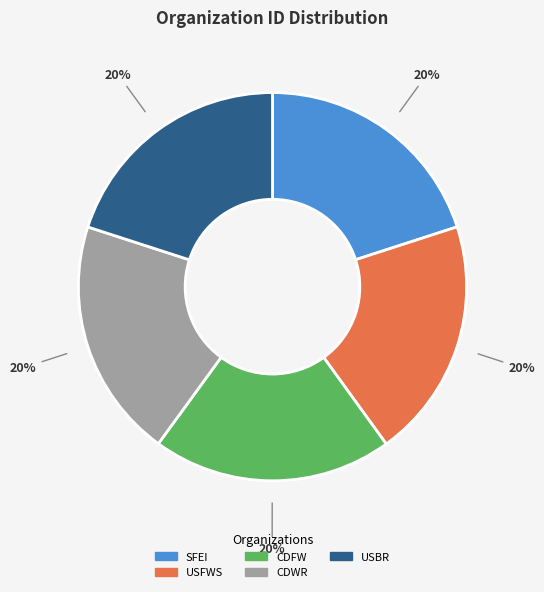

Does any single category account for the majority?

No